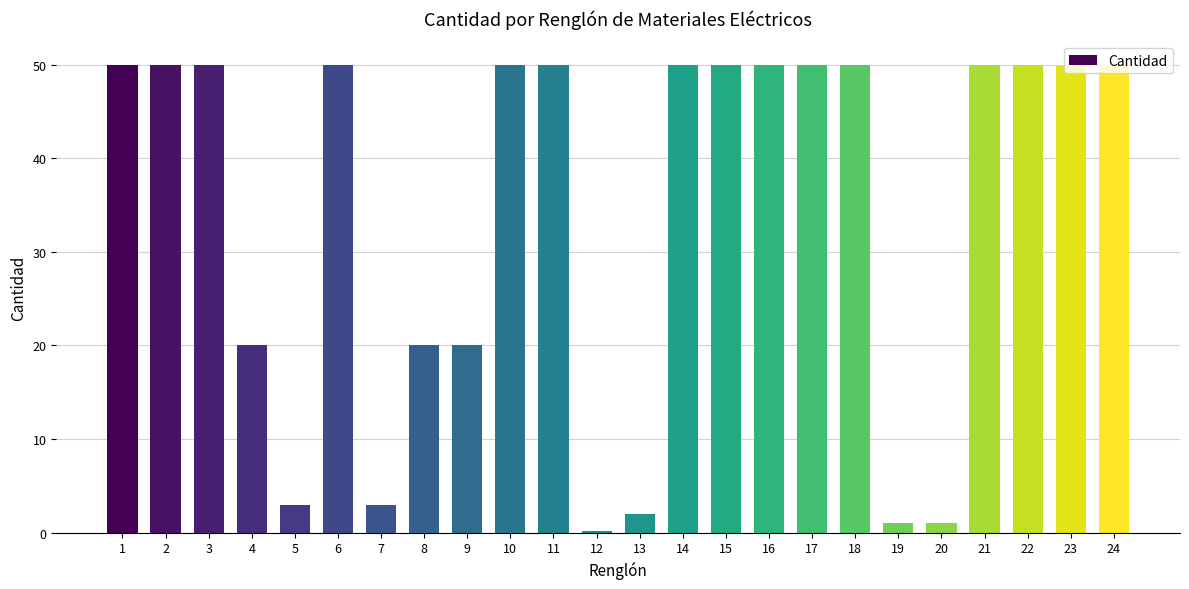

What is the change in value from 4 to 12?

-19.8